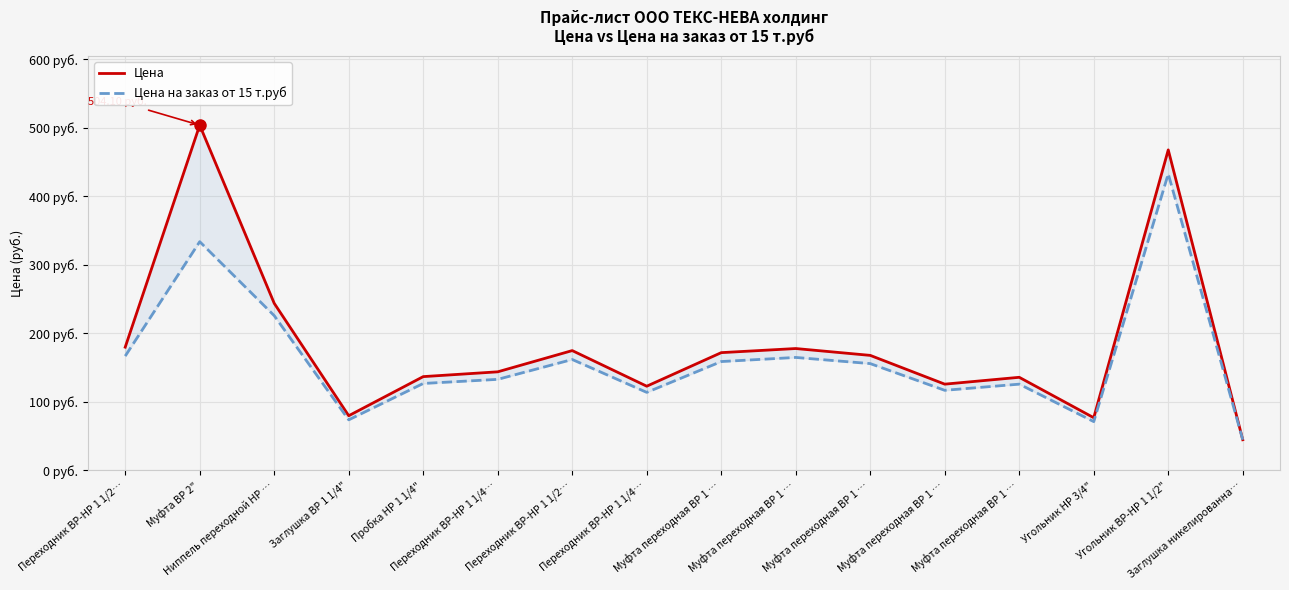

Reading right to left, what are all the values shown in this chart?

Цена: 44.9	468.0	77.0	136.0	126.0	168.0	178.0	172.0	123.0	175.0	144.0	137.0	79.9	244.0	504.1	180.0
Цена на заказ от 15 т.руб: 44.9	433.0	71.3	126.0	117.0	156.0	165.0	159.0	114.0	162.0	133.0	127.0	73.9	226.0	334.0	167.0